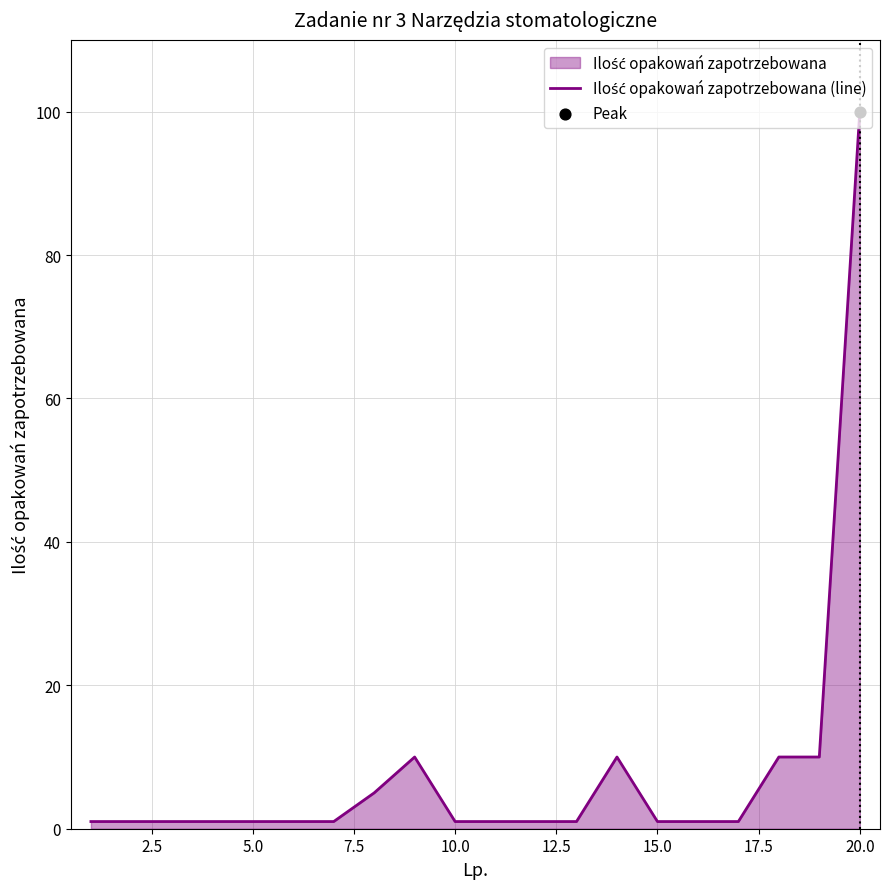

At which category does the chart reach its peak across all series?

20.0